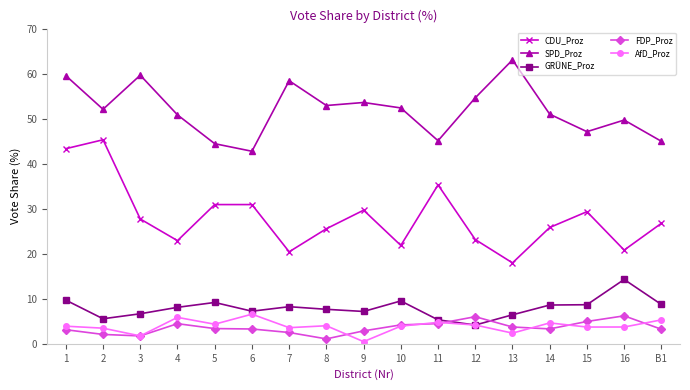

The SPD_Proz series shows 45.0 at B1. True or false?

True